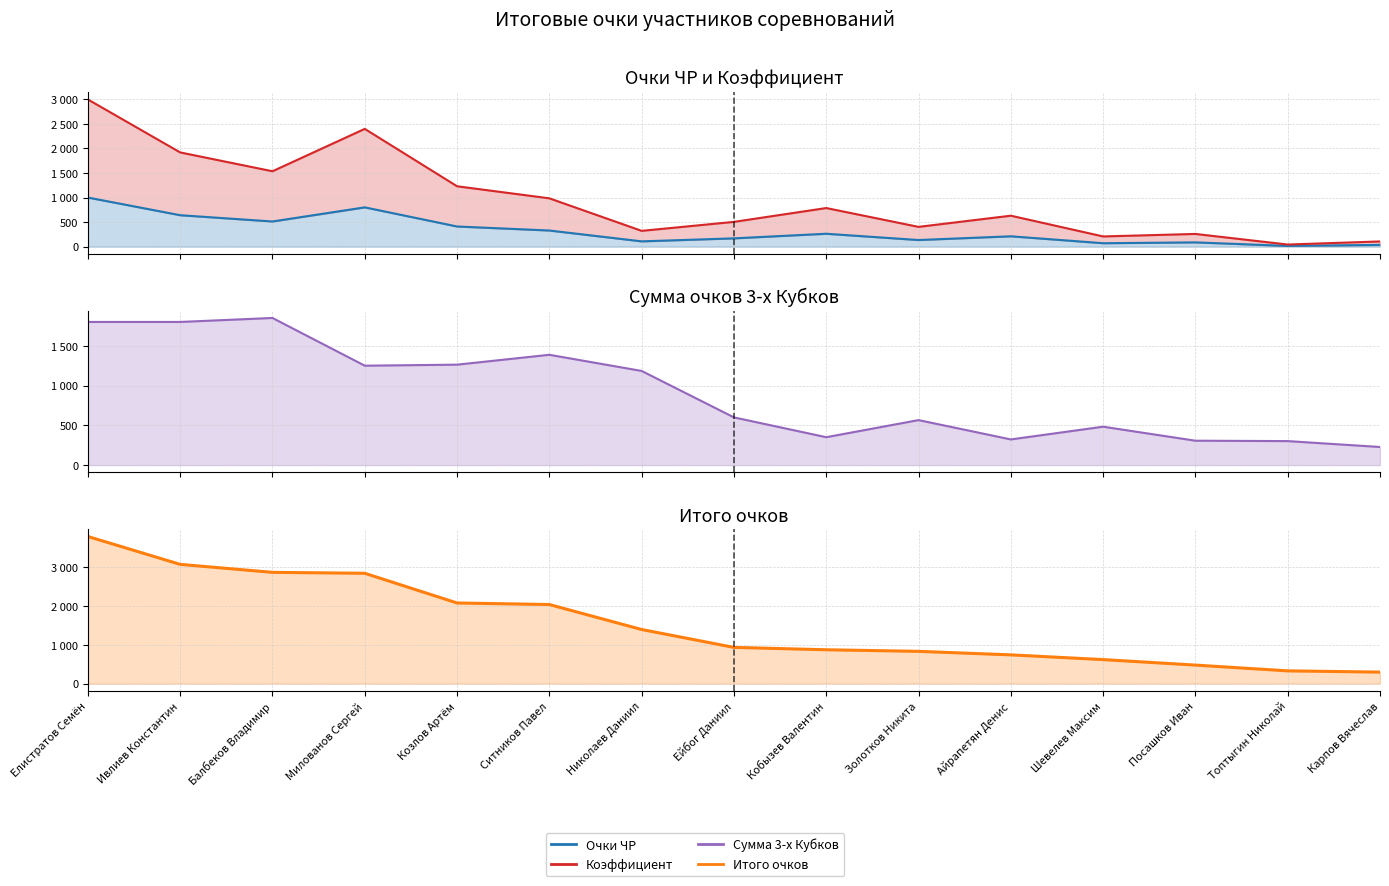

What is the difference between the maximum and second lowest values in the Очки ЧР series?

965